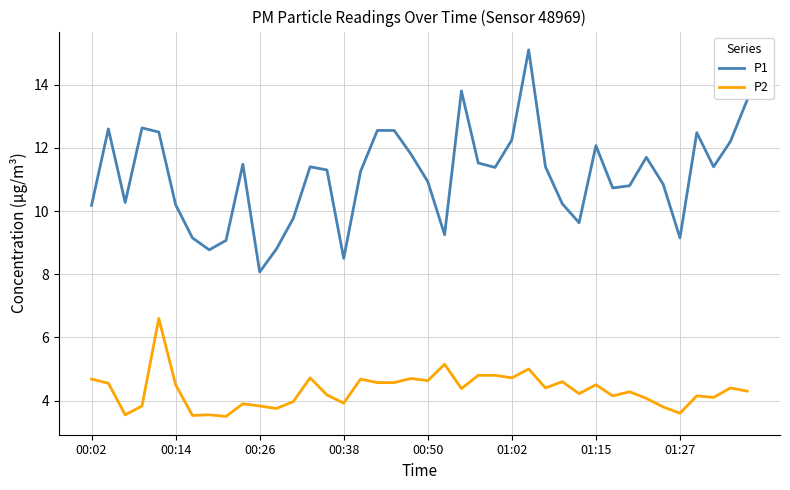

Which series has the largest total across all categories?

P1